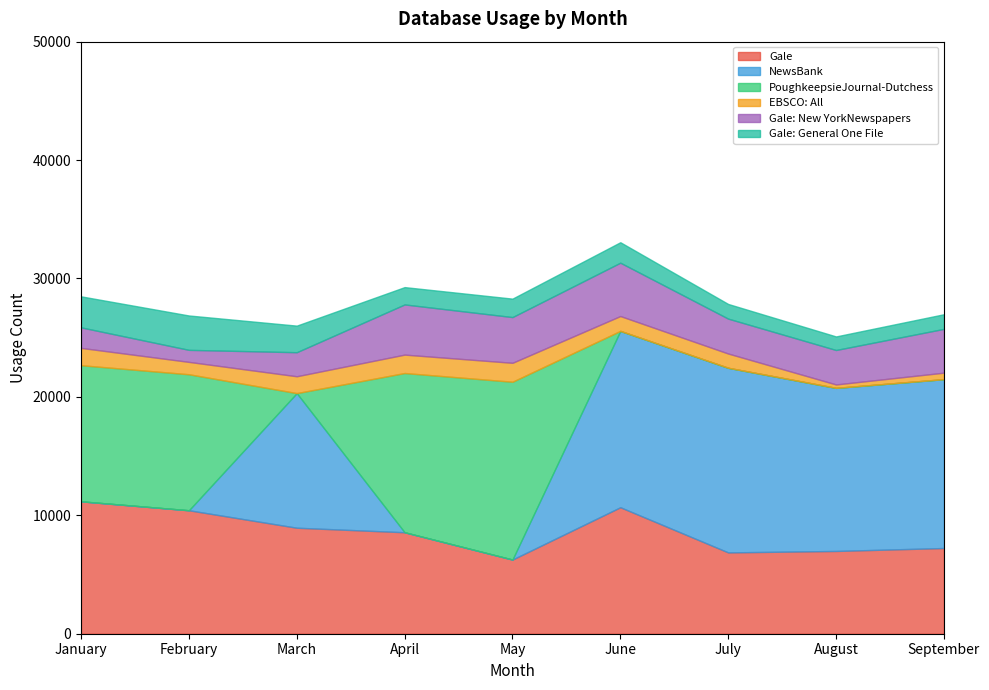

What is the value of the Gale: General One File point at the 1st from the left?

2619